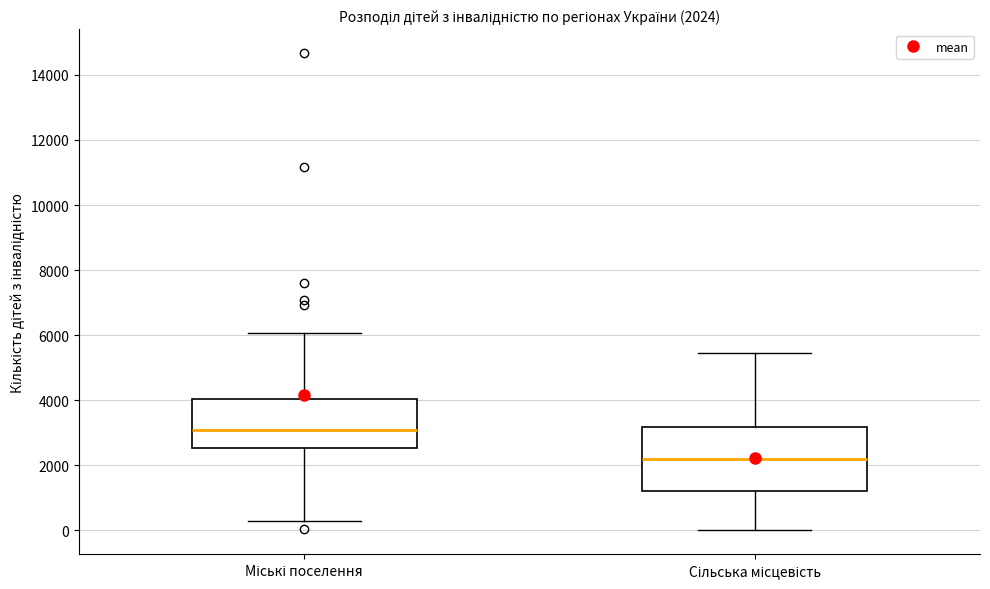

Which box's median line is the lowest?

Сільська місцевість